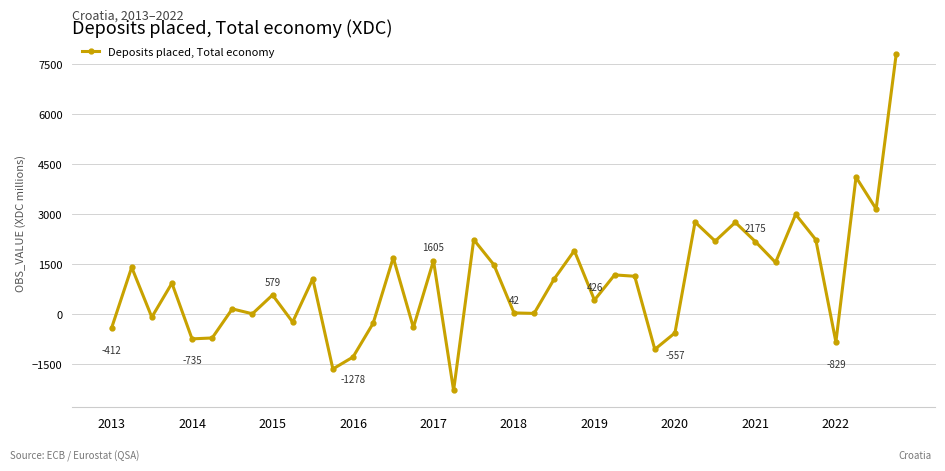

What is the value of the 12th point from the left?

-1636.1